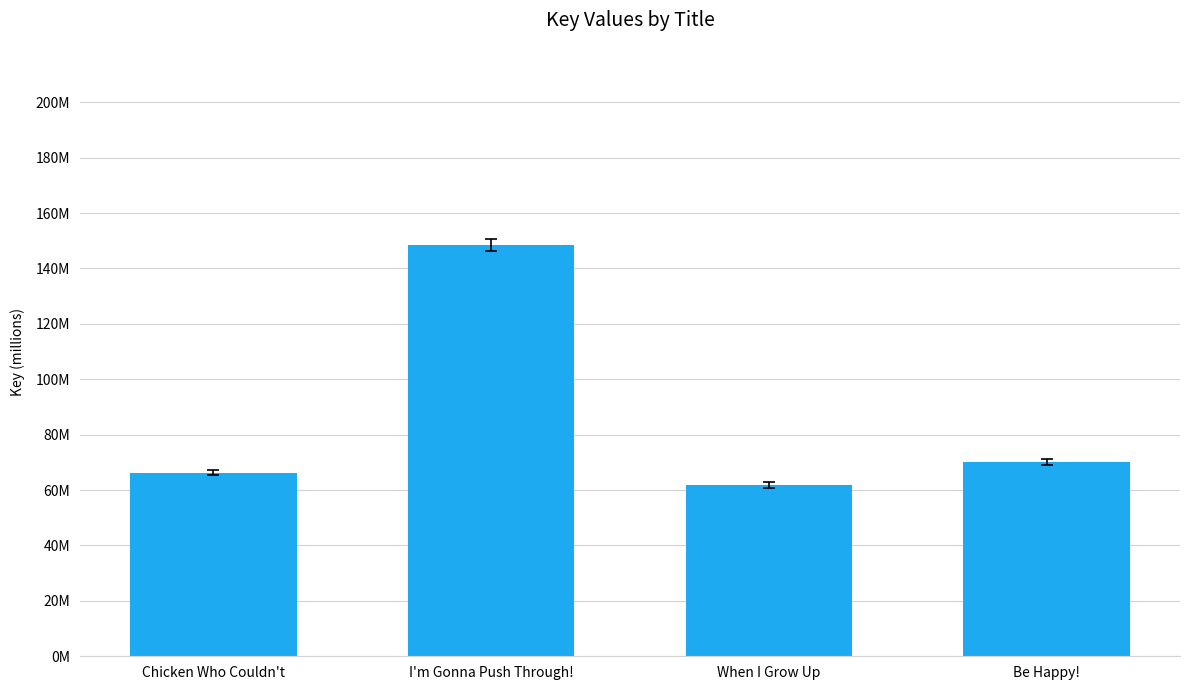

List the labels in order of value, largest first.

I'm Gonna Push Through!, Be Happy!, Chicken Who Couldn't, When I Grow Up